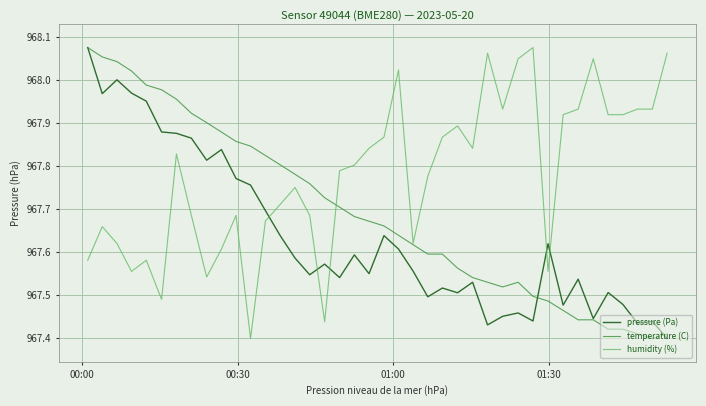

Which series ends up on top after the final intersection of humidity (%) and temperature (C)?

humidity (%)